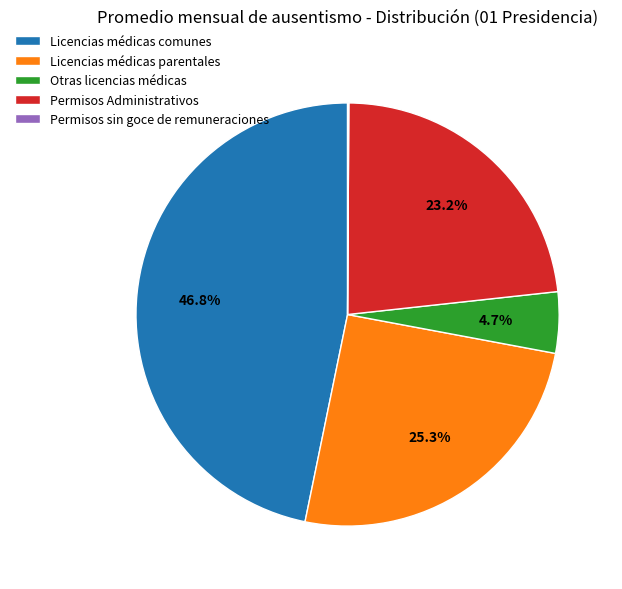

To the nearest percent, what percentage of the pie is Licencias médicas parentales?

25%